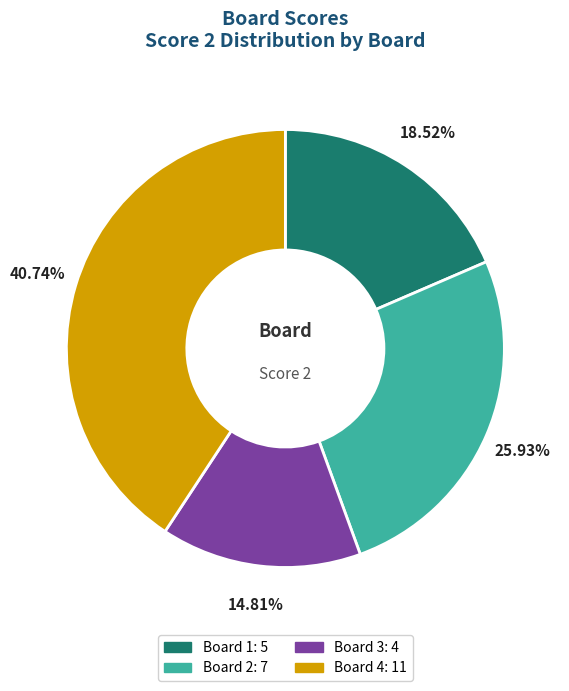

Combined, do Board 2 and Board 1 account for over 50%?

No